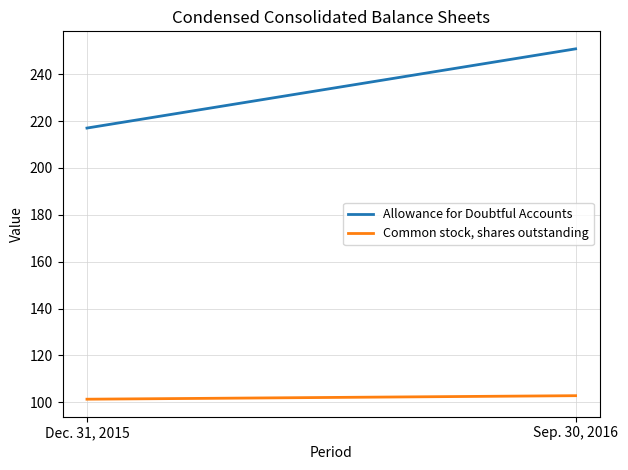

Reading left to right, extract all data points from this chart.

Allowance for Doubtful Accounts: 217.0	250.8
Common stock, shares outstanding: 101.3	102.8